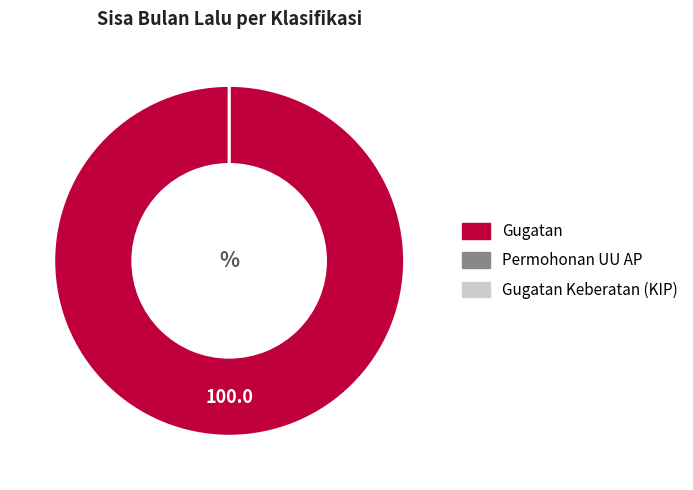

Which slice is the largest?

Gugatan